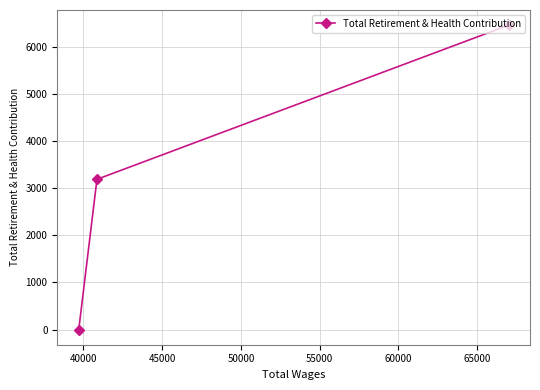

What is the average value?

3214